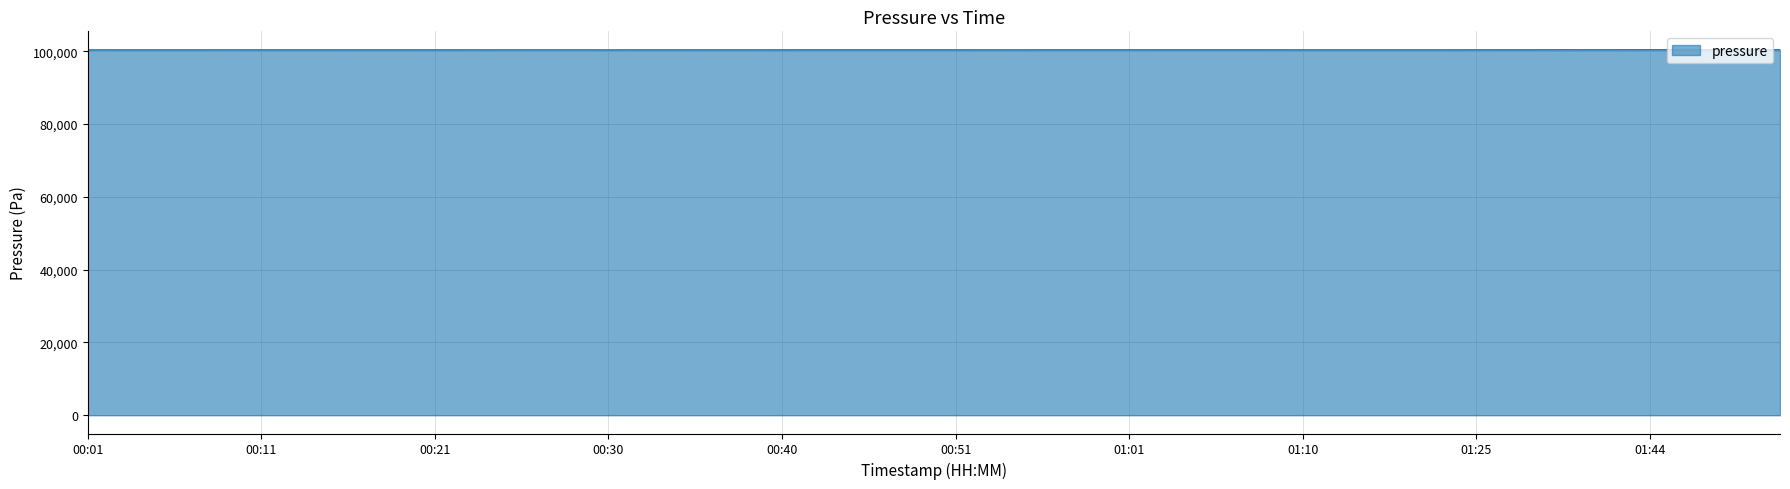

Reading left to right, list all the values displayed in this chart.

00:01=100419.5	00:03=100417.2	00:06=100418.2	00:08=100418.8	00:11=100420.5	00:13=100421.7	00:16=100426.6	00:18=100420.5	00:21=100428.5	00:23=100413.9	00:26=100419.3	00:28=100419.8	00:30=100413.2	00:33=100423.4	00:35=100419.2	00:38=100423.6	00:40=100427.6	00:43=100431.3	00:45=100429.7	00:48=100430.0	00:51=100428.7	00:53=100423.4	00:56=100430.2	00:58=100433.1	01:01=100432.5	01:03=100436.2	01:06=100436.8	01:08=100436.1	01:10=100423.3	01:13=100424.2	01:16=100424.1	01:19=100424.2	01:25=100431.0	01:33=100438.7	01:36=100445.8	01:38=100441.9	01:44=100459.2	01:47=100451.6	01:50=100451.8	01:55=100454.7